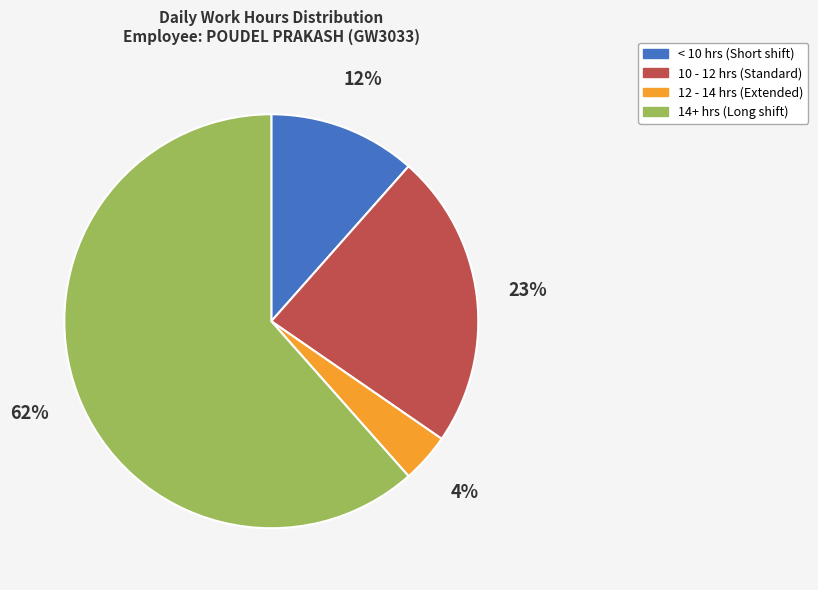

To the nearest percent, what is the average slice percentage?

25%